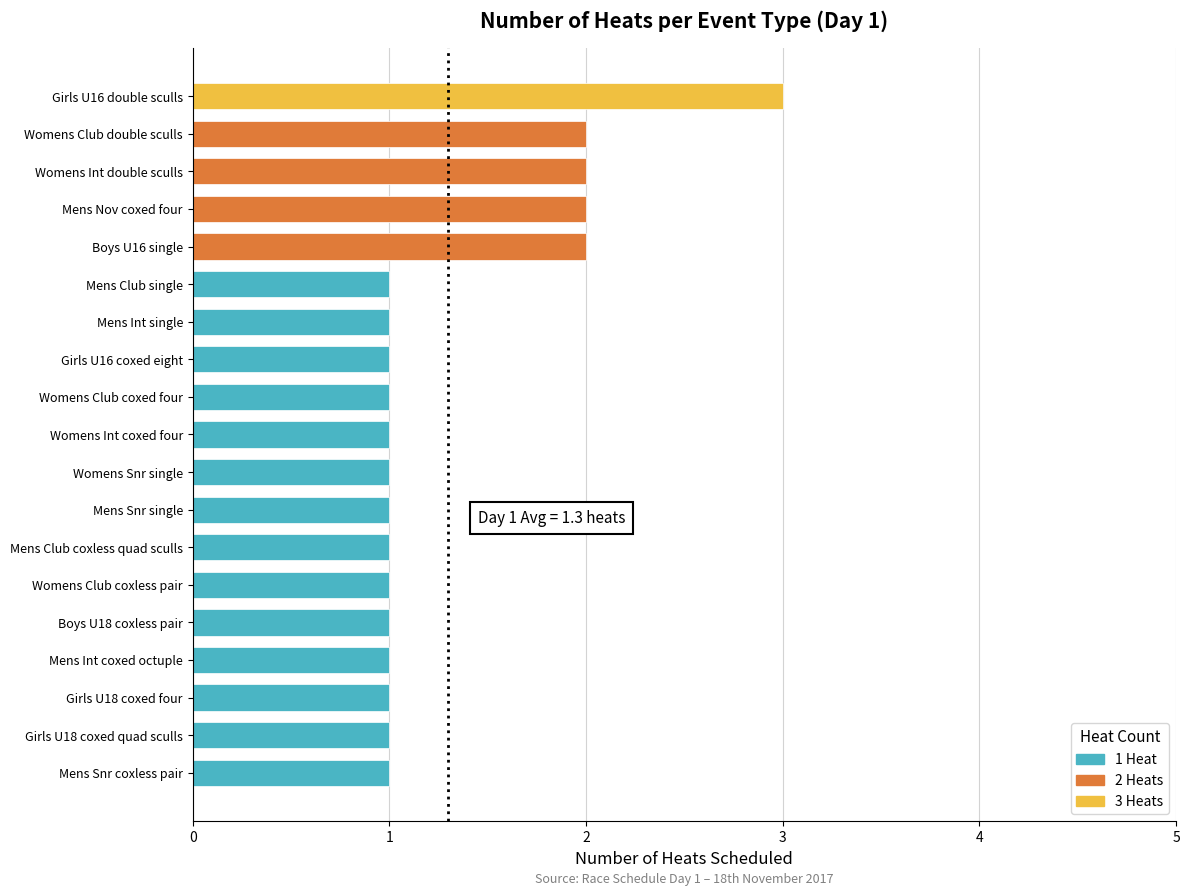

What is the ratio of the value at Womens Int double sculls to the value at Womens Club coxless pair?

2.0